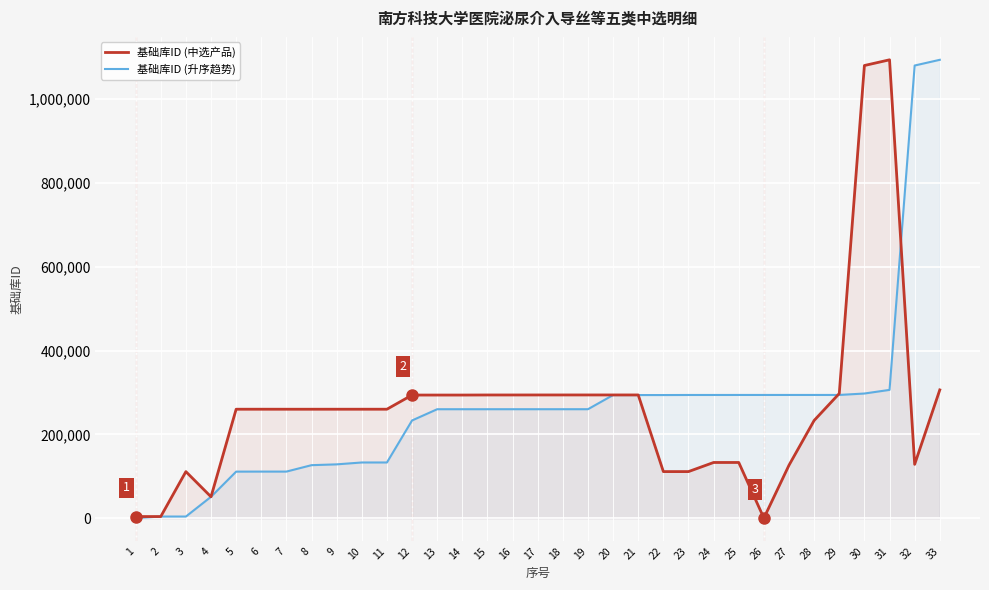

What is the approximate value of 基础库ID (升序趋势) at 22?

294076